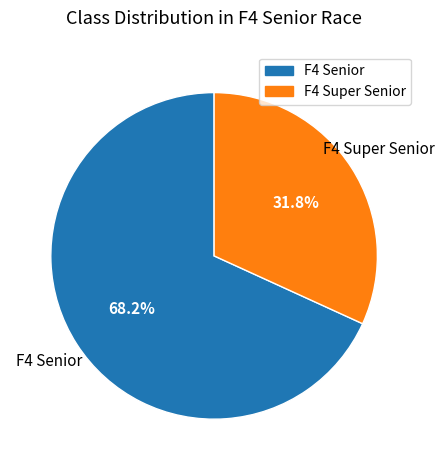

True or false: F4 Senior accounts for 57% of the total.

False